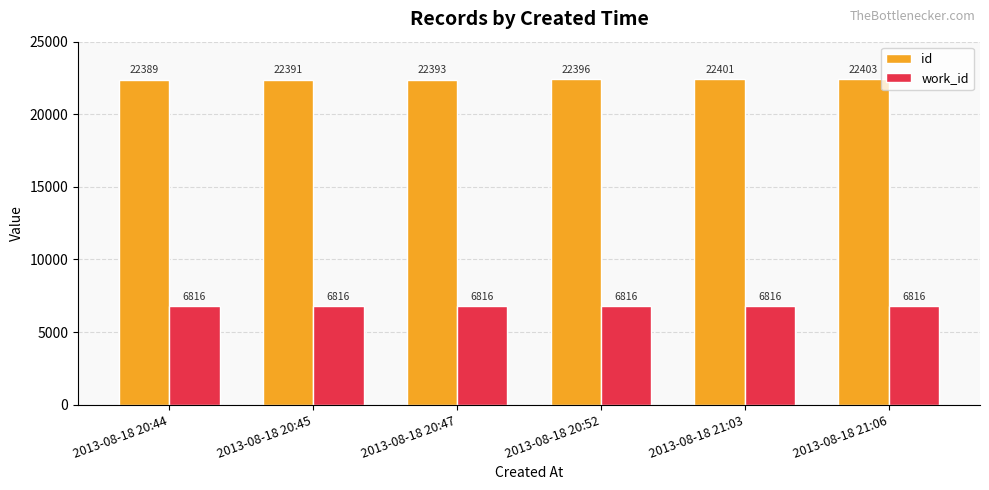

What is the label of the 5th bar from the right?

2013-08-18 20:45